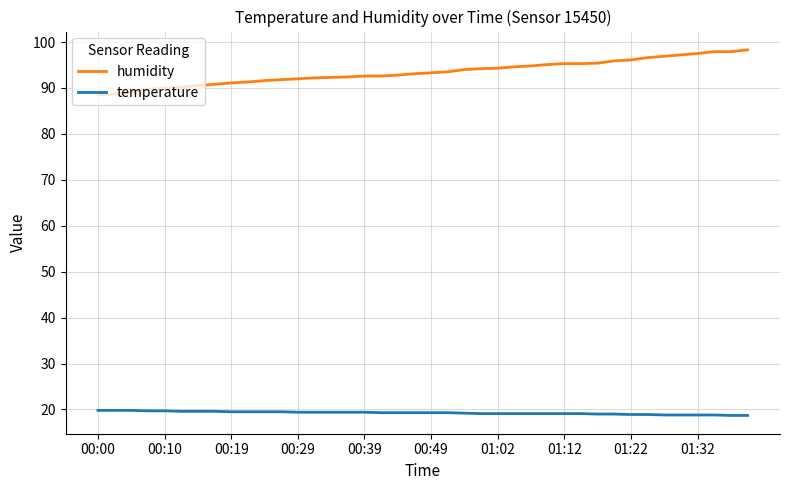

At how many categories does at least one series exceed 31?

40